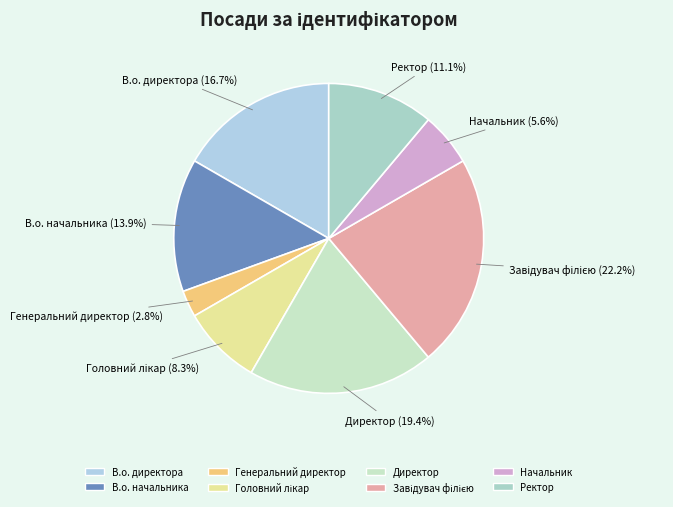

Is there a majority slice in this chart?

No